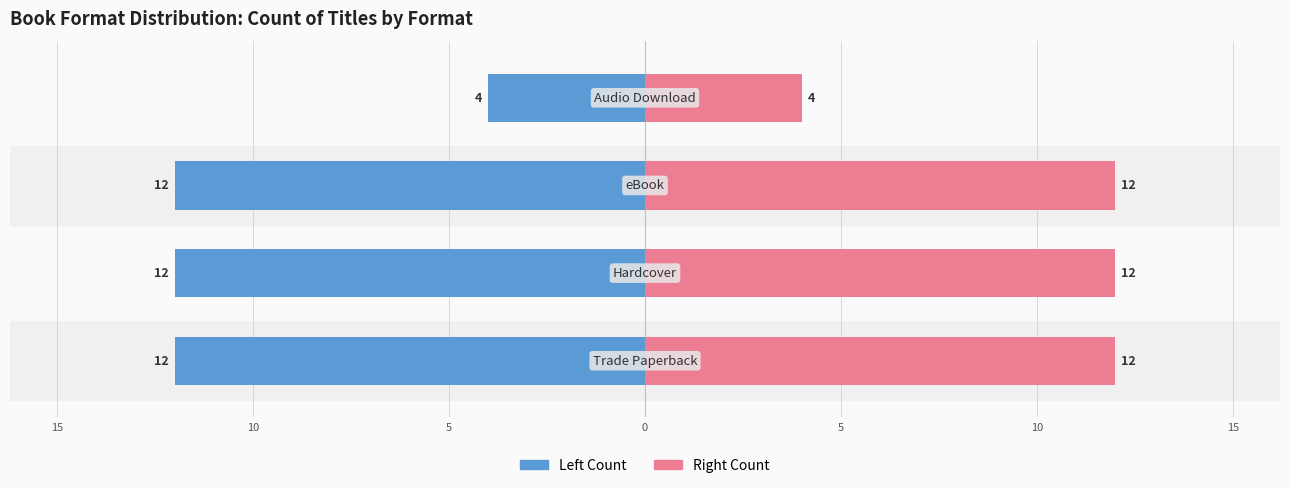

The Trade/HC/eBook/Audio (Left) series shows -8 at 10. True or false?

False